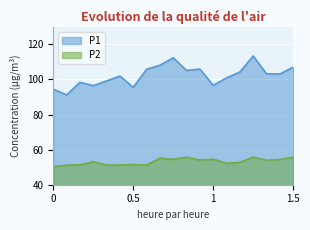

At 1, list the series in order from smallest to largest.

P2, P1